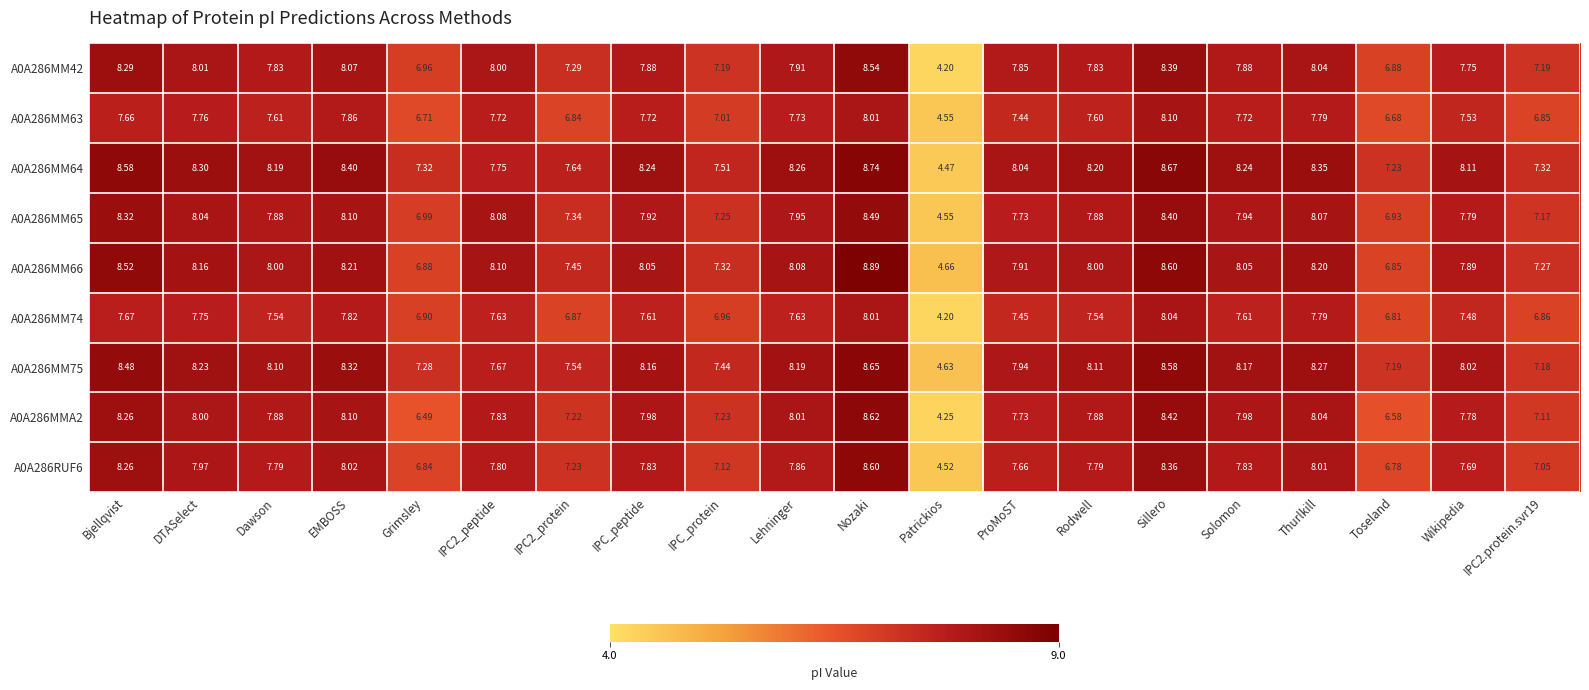

Which series has the largest range (max minus min)?

A0A286MMA2